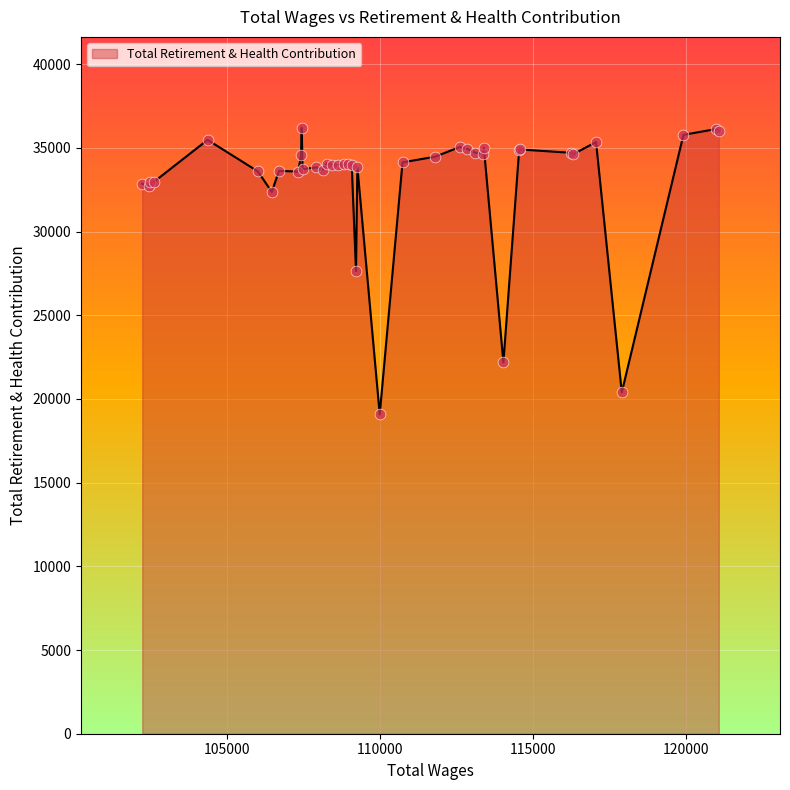

What is the maximum value shown in the chart?

36197